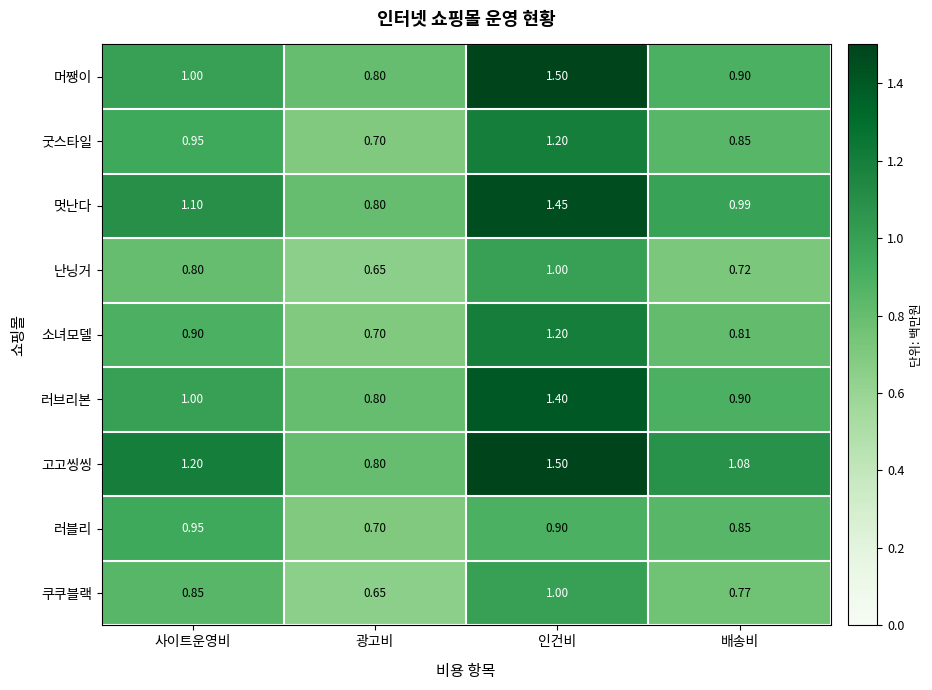

At which category does the chart reach its minimum across all series?

광고비